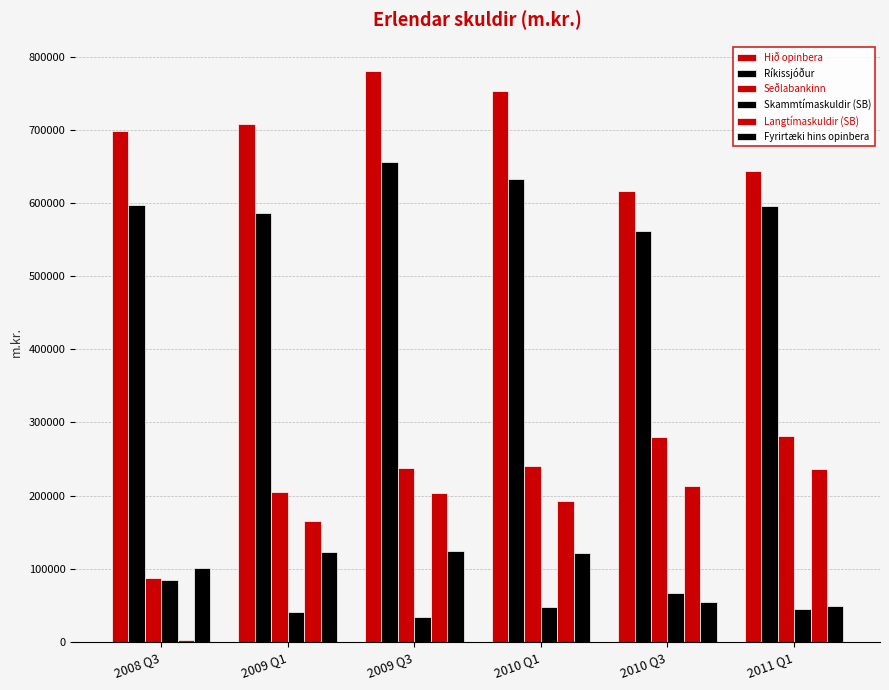

What is the total value across all series at 2008 Q3?

1571744